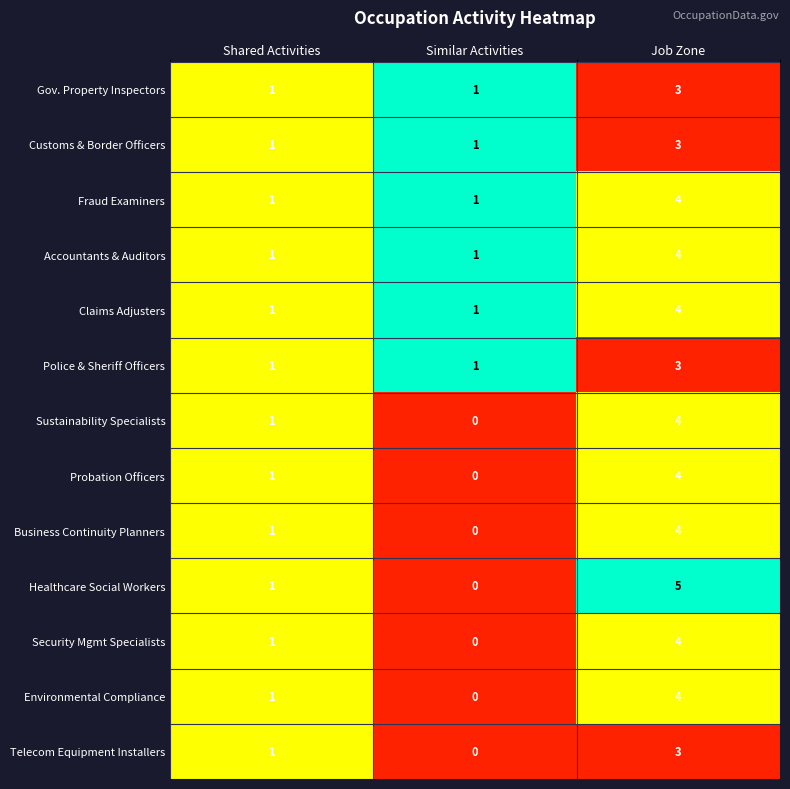

What is the sum of the Gov. Property Inspectors values at Shared Activities and Job Zone?

4